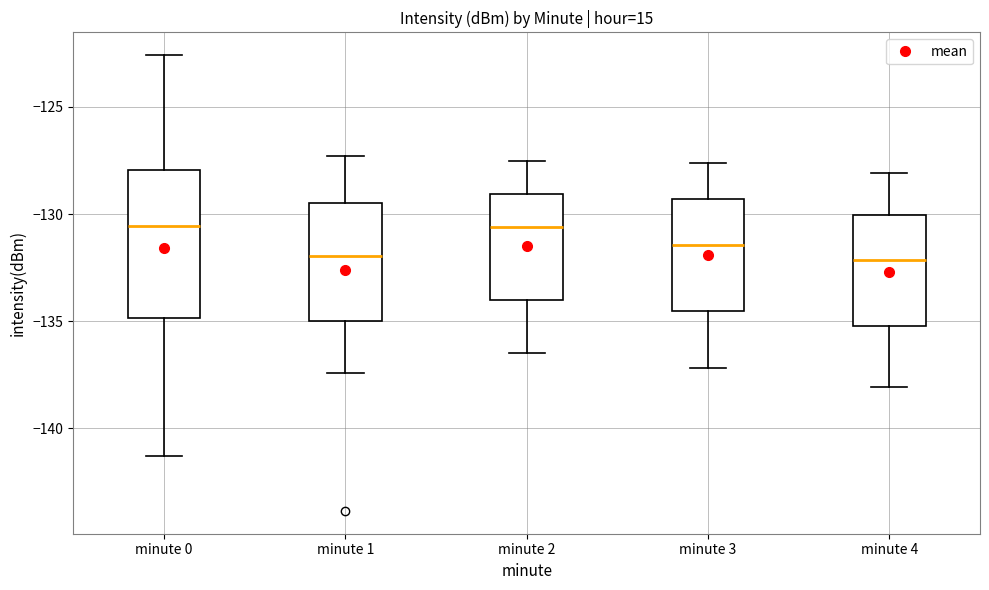

Where does the median line of the box for minute 1 sit on the y-axis? The values are not printed on the chart, so give them approximately, as read against the axis.

-132.0